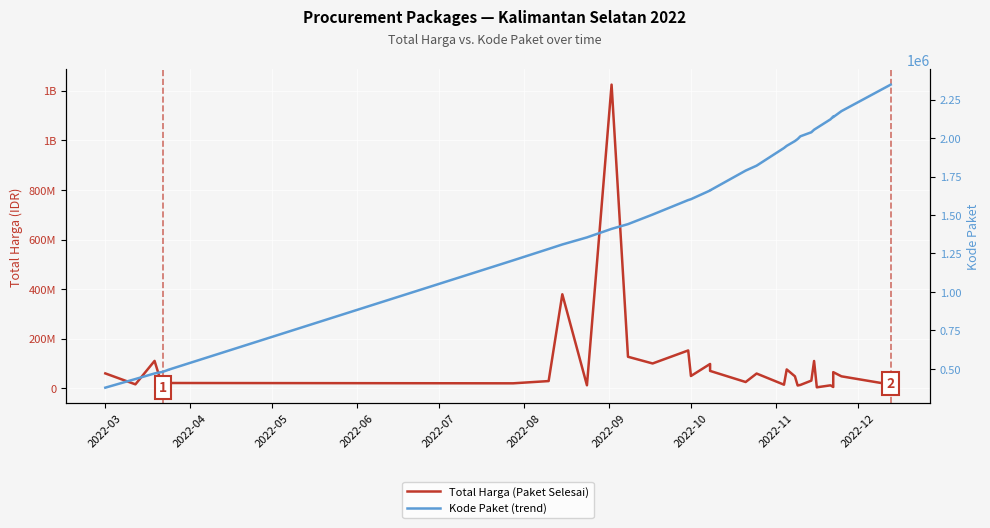

At how many categories does at least one series exceed 110899452?

4